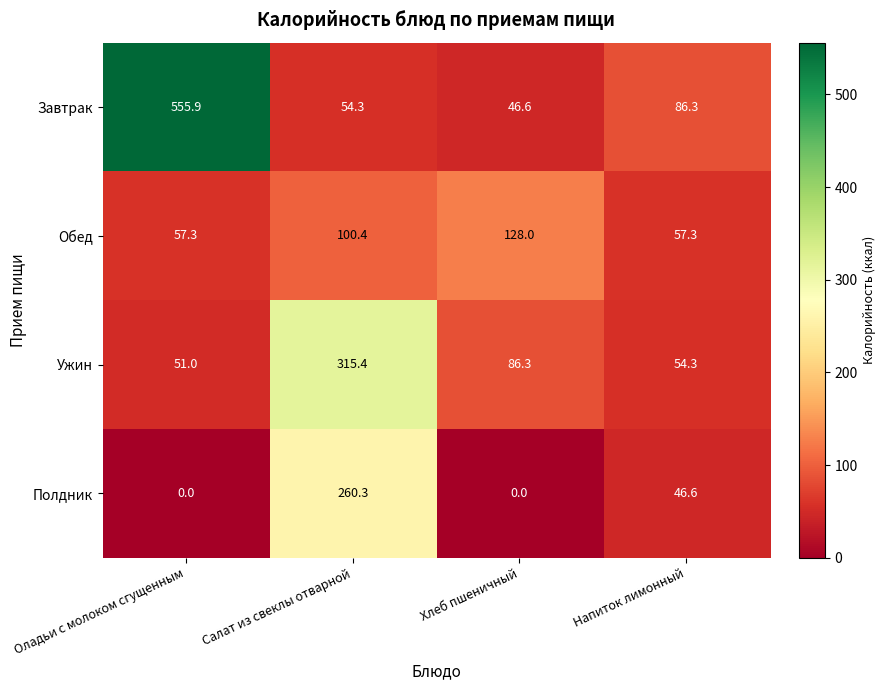

What is the difference between the highest and lowest values at Салат из свеклы отварной?

261.1